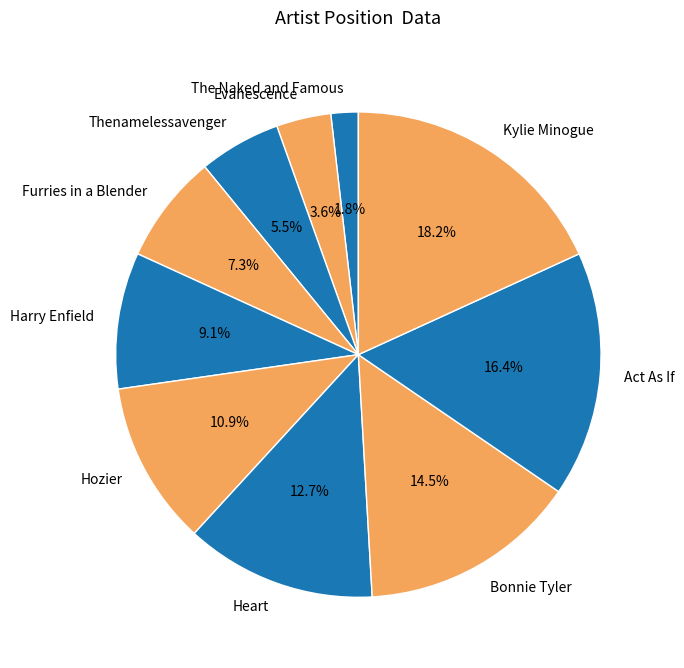

Which category has the smallest portion of the pie?

The Naked and Famous